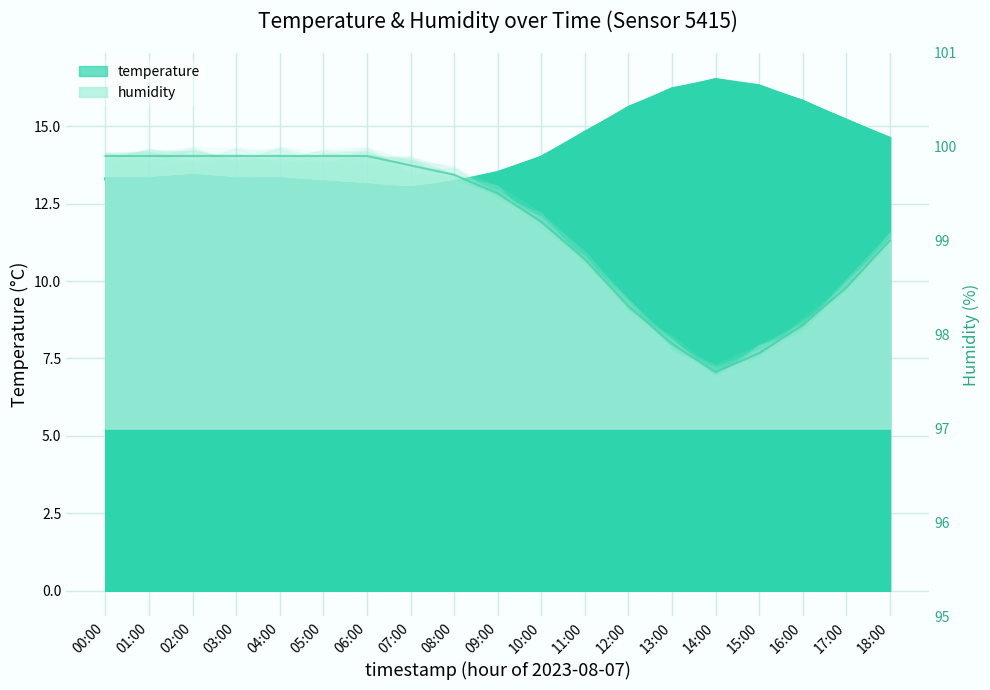

Does the chart display data point markers on the line(s)?

No